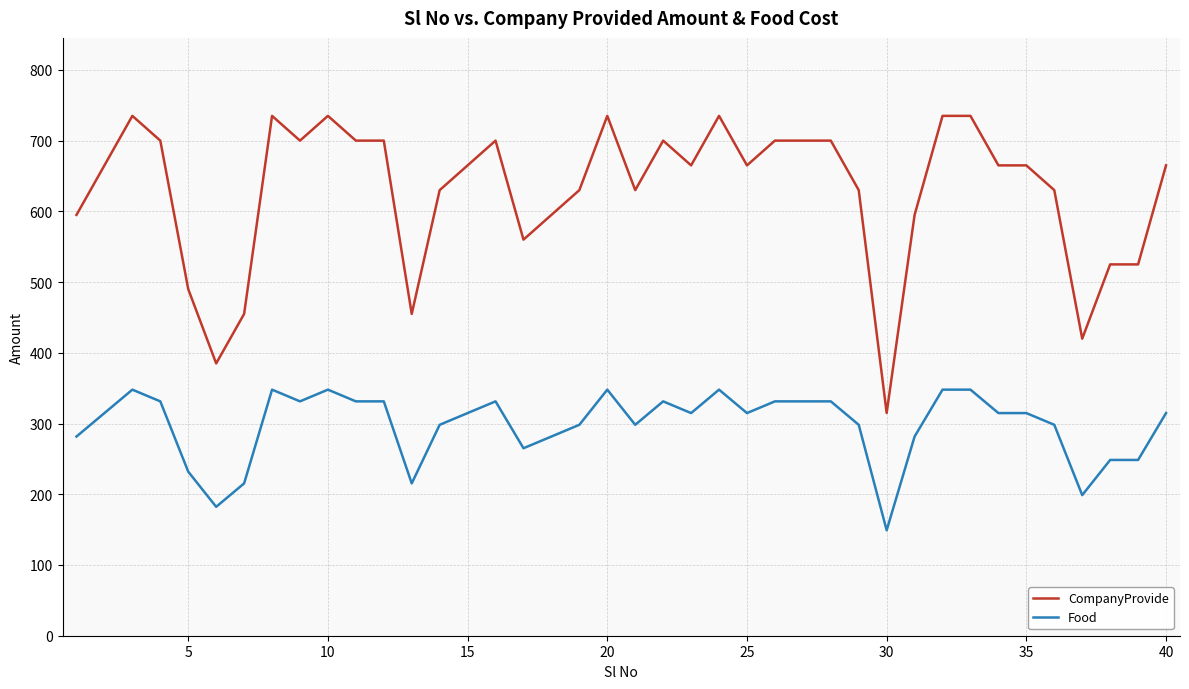

What is the smallest value displayed?

149.1